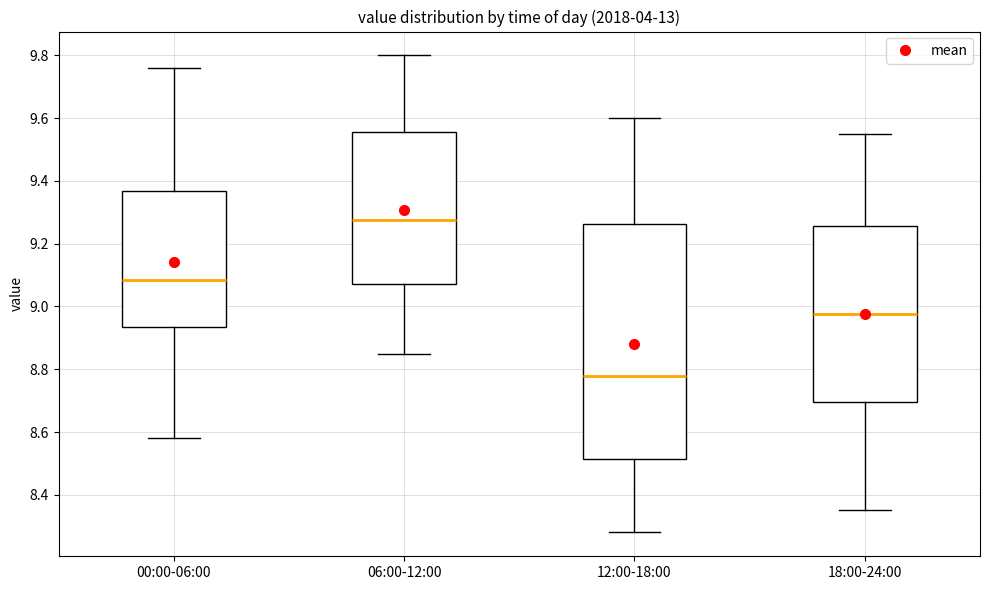

Reading left to right, transcribe this box plot: for each box, give where its median line is, the range the box spans, and where its two whiskers end, as read against the y-axis. The values are not printed on the chart, so give them approximately, as read against the axis.

00:00-06:00: median 9.08, box 8.94 to 9.36, whiskers 8.58 to 9.76
06:00-12:00: median 9.28, box 9.08 to 9.56, whiskers 8.86 to 9.80
12:00-18:00: median 8.78, box 8.52 to 9.26, whiskers 8.28 to 9.60
18:00-24:00: median 8.98, box 8.70 to 9.26, whiskers 8.36 to 9.56